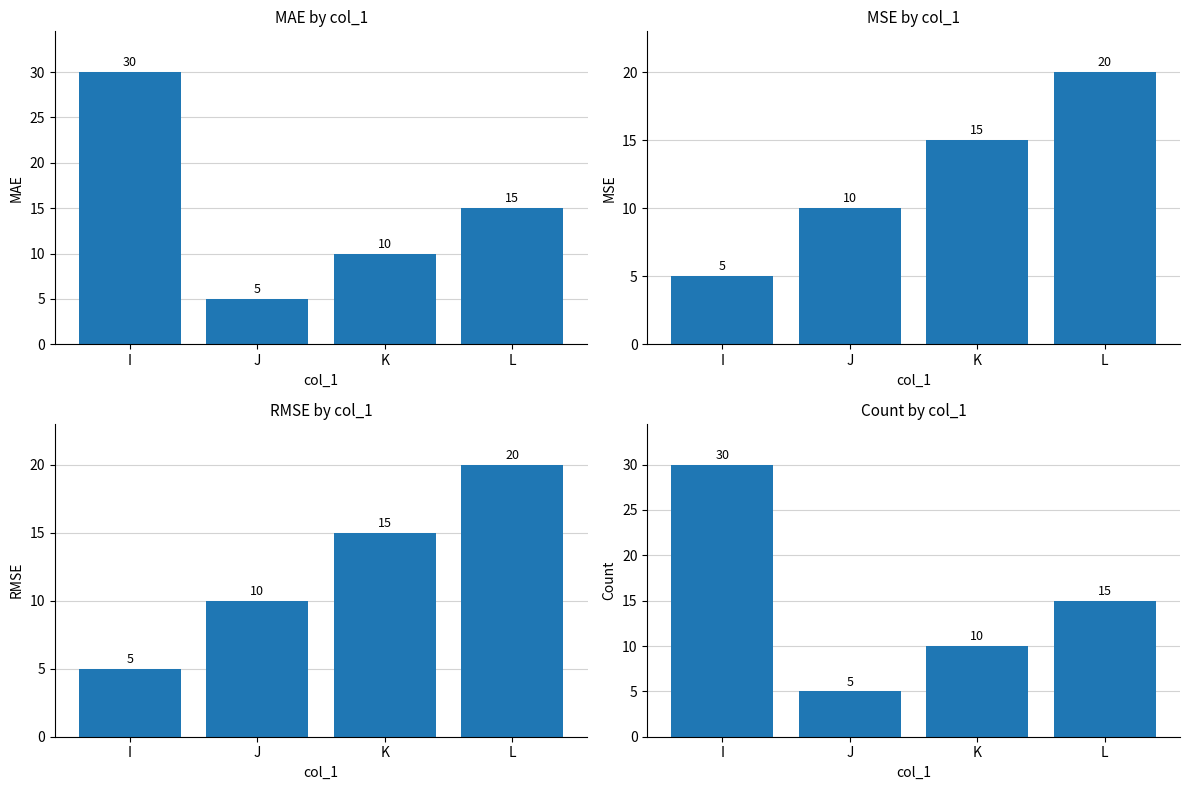

What is the maximum value for Count?

30